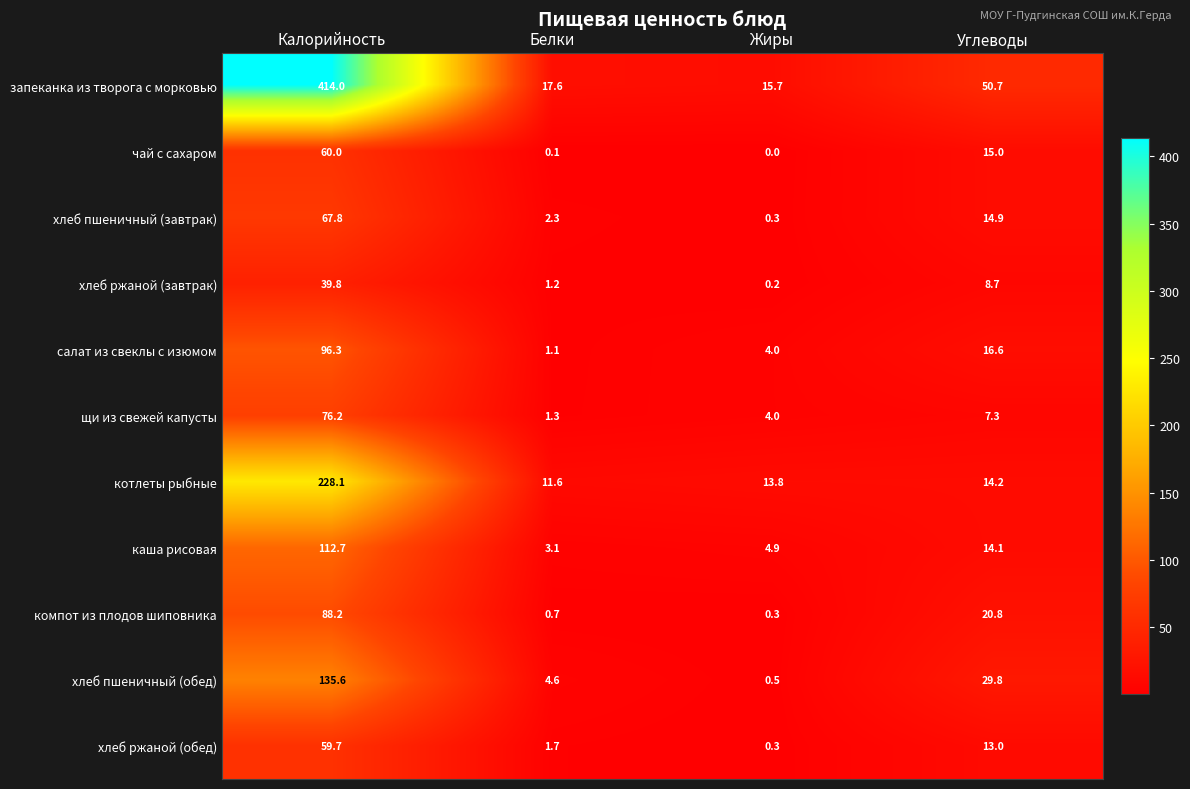

Which series has the largest total across all categories?

запеканка из творога с морковью